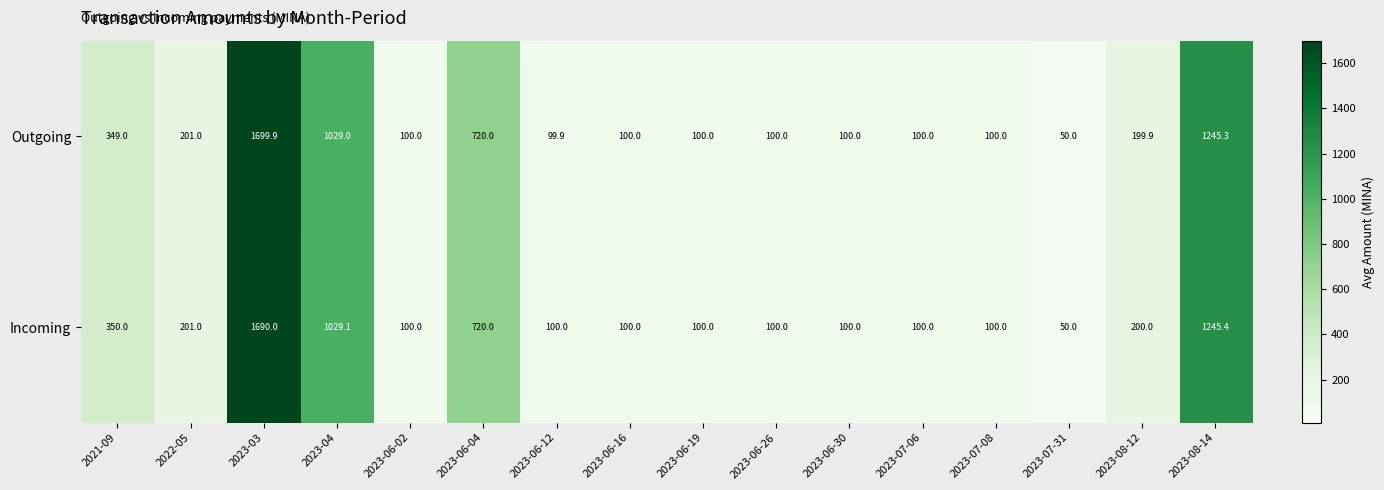

List the series in order of their overall mean, lowest first.

Incoming, Outgoing